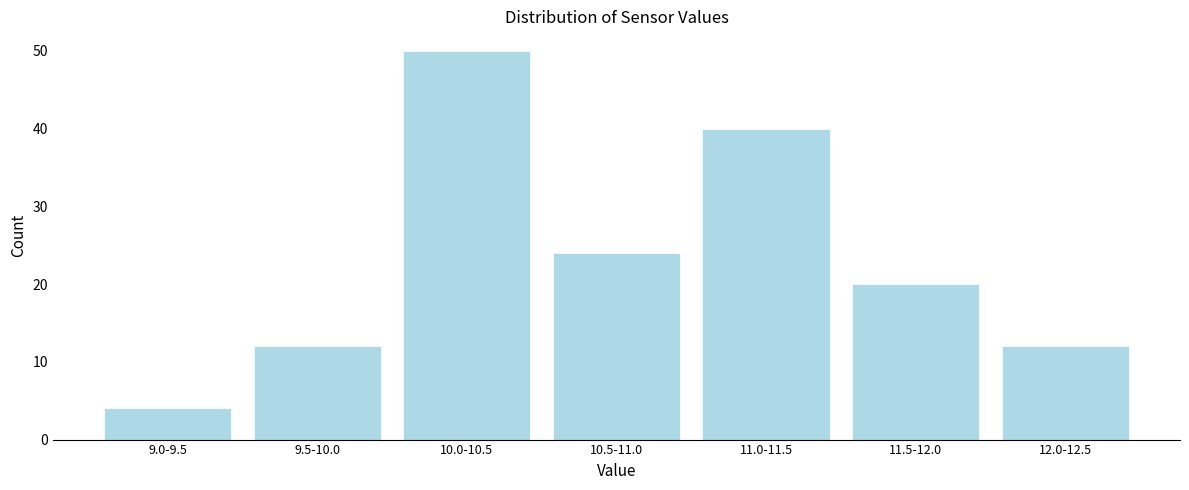

Reading left to right, list all the values displayed in this chart.

9.0-9.5=4	9.5-10.0=12	10.0-10.5=50	10.5-11.0=24	11.0-11.5=40	11.5-12.0=20	12.0-12.5=12